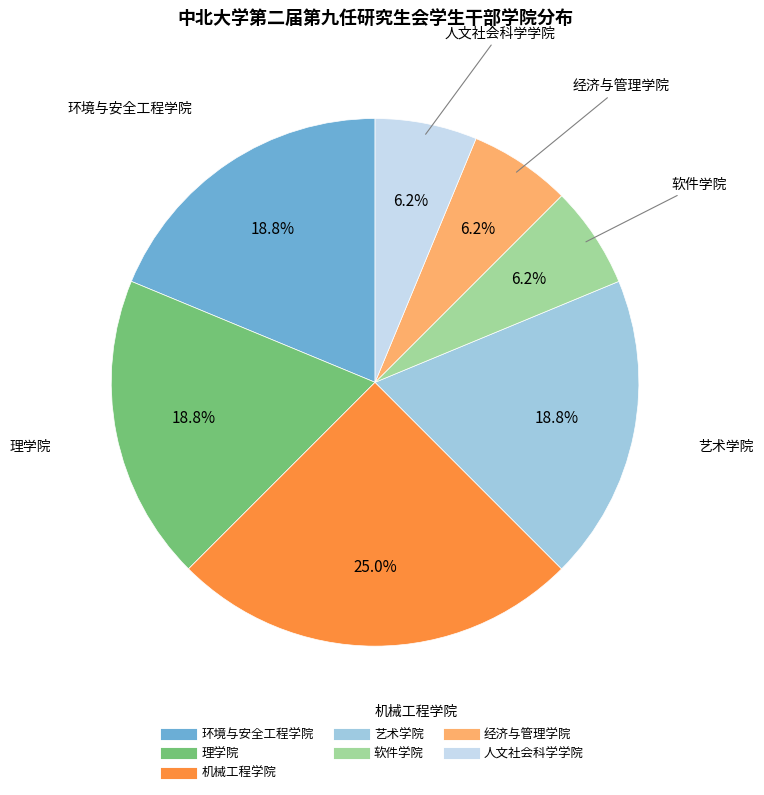

To the nearest percent, what percentage of the pie is 艺术学院?

19%